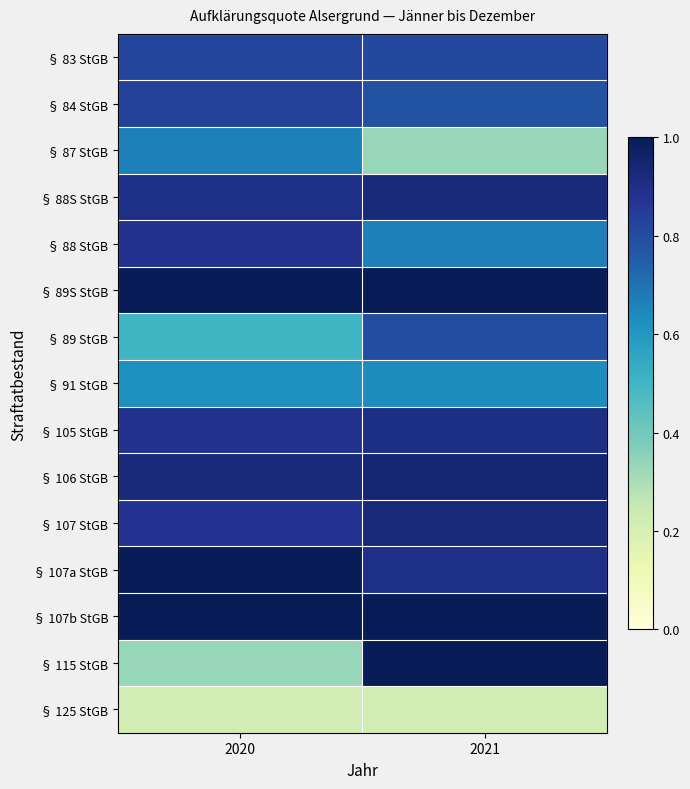

What is the total value across all series at 2020?

11.5